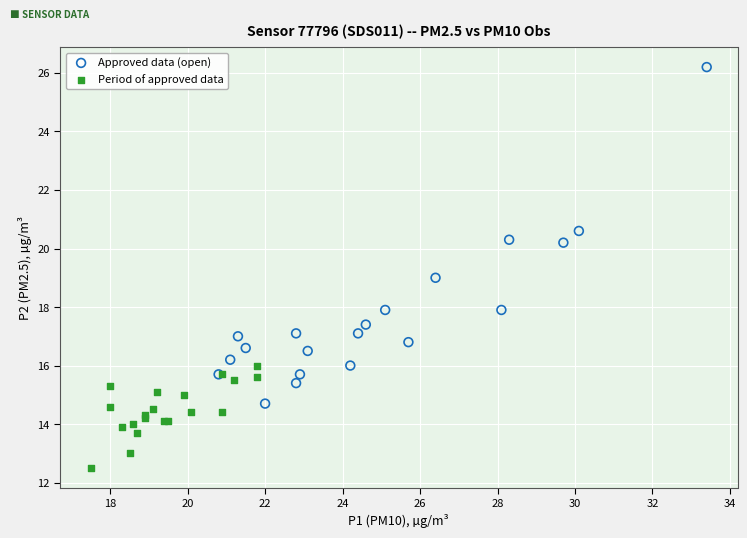

Which series reaches the minimum Y coordinate?

Period of approved data